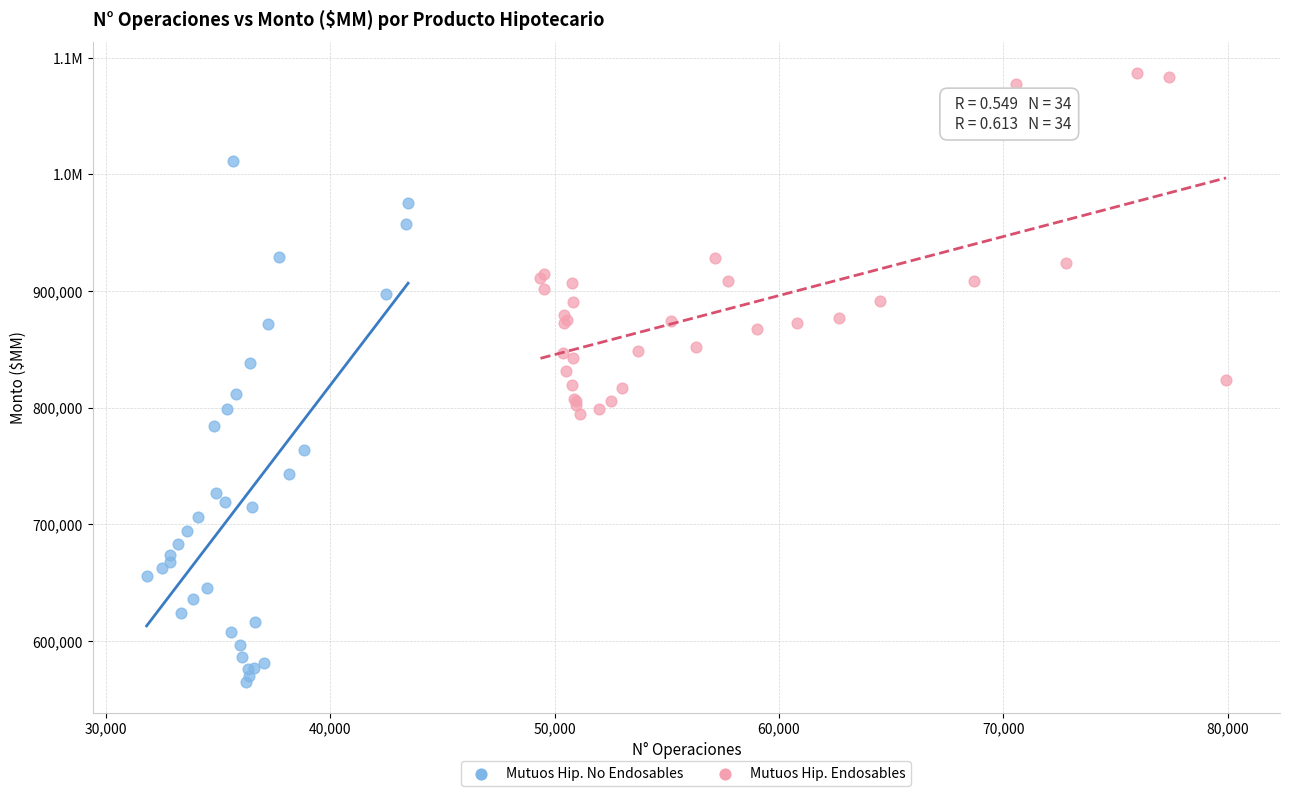

What are all the series names shown in the legend?

Mutuos Hip. No Endosables, Mutuos Hip. Endosables